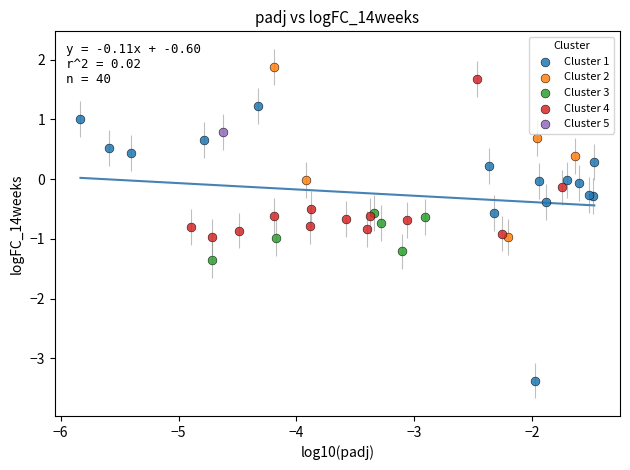

What are all the series names shown in the legend?

Cluster 1, Cluster 2, Cluster 3, Cluster 4, Cluster 5